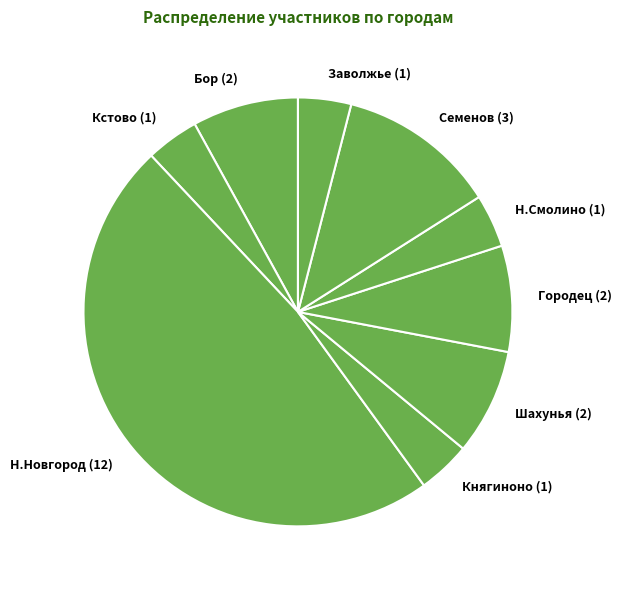

Do Княгиноно (1) and Н.Новгород (12) together represent more than half of the pie?

Yes